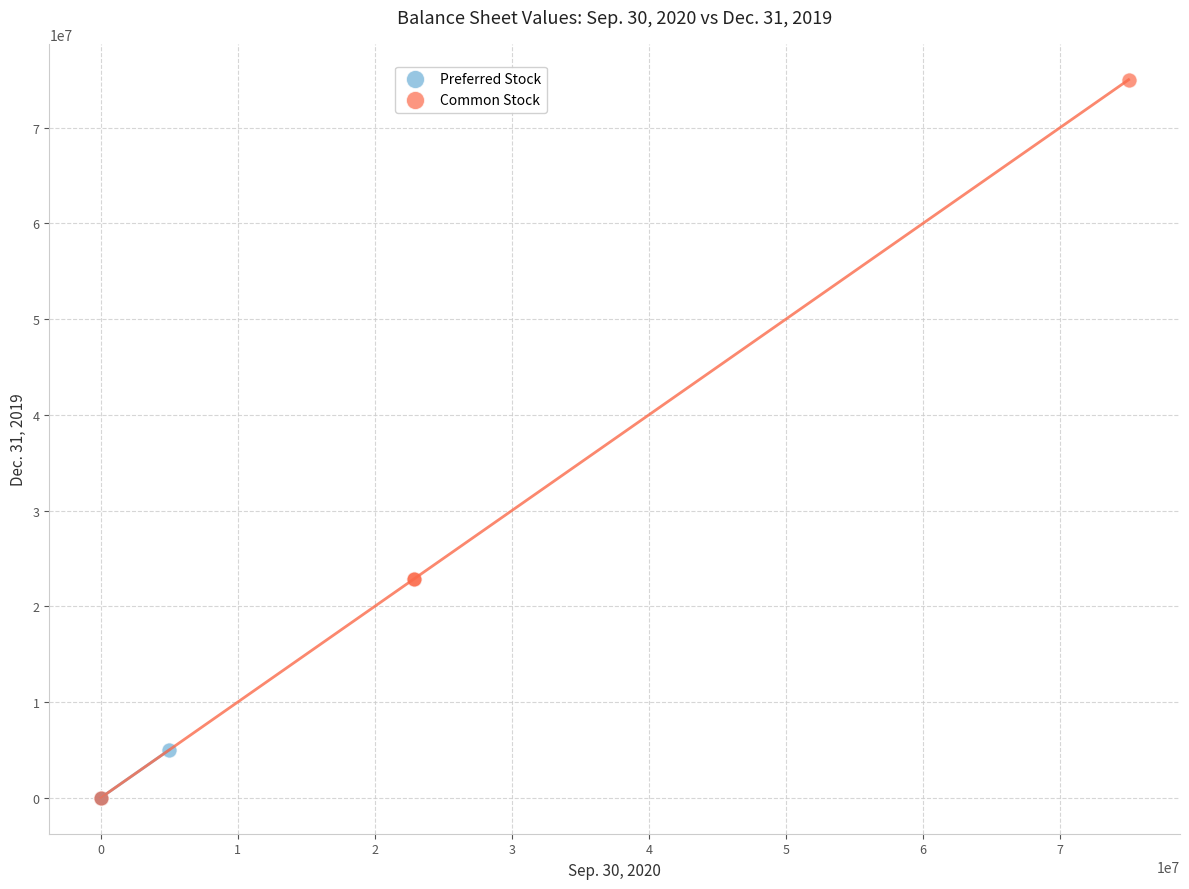

Which series has the largest Y range (max minus min)?

Common Stock